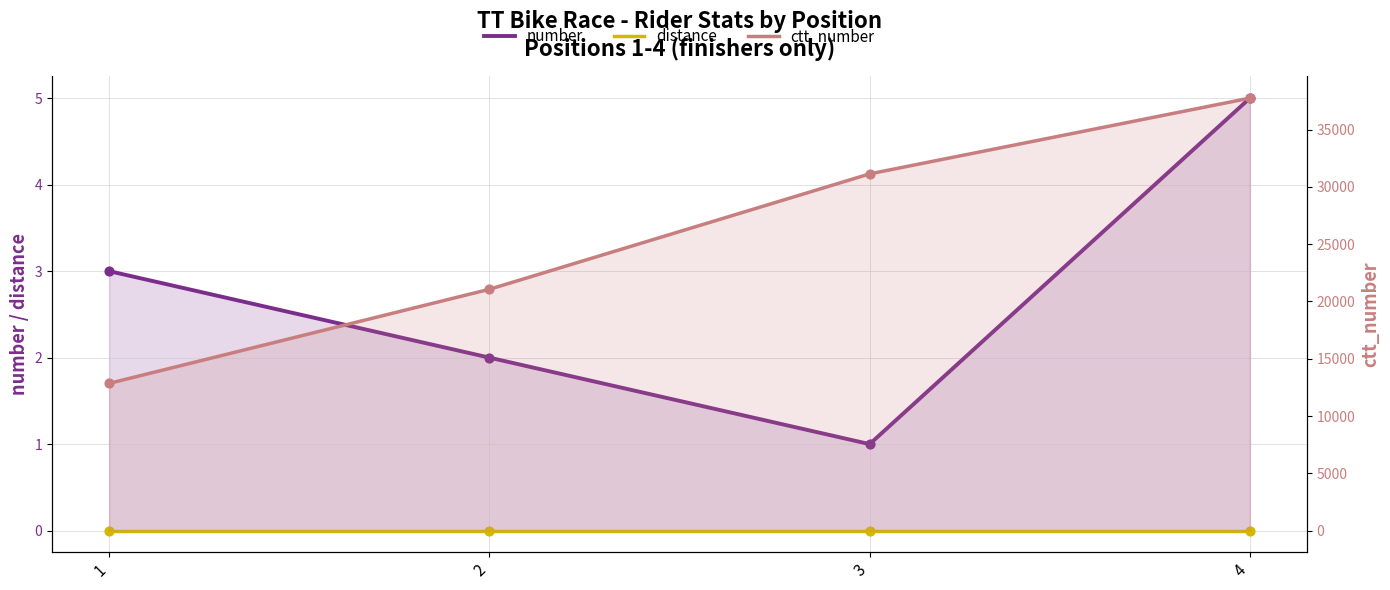

At how many categories does at least one series exceed 18212?

3